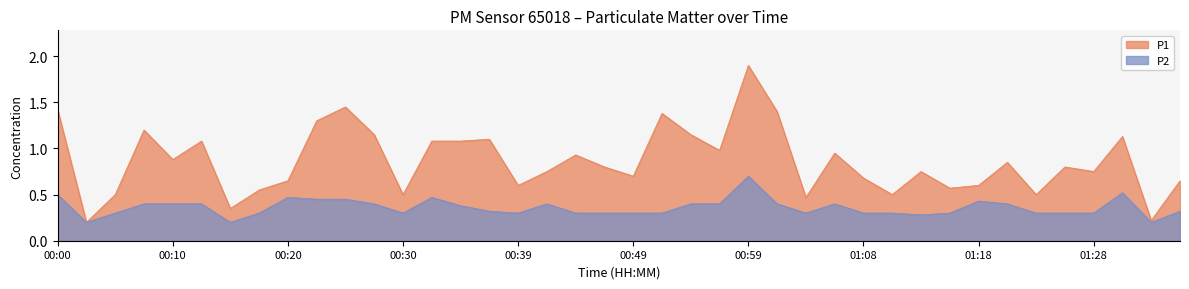

How many interior local peaks does the P2 series have?

7